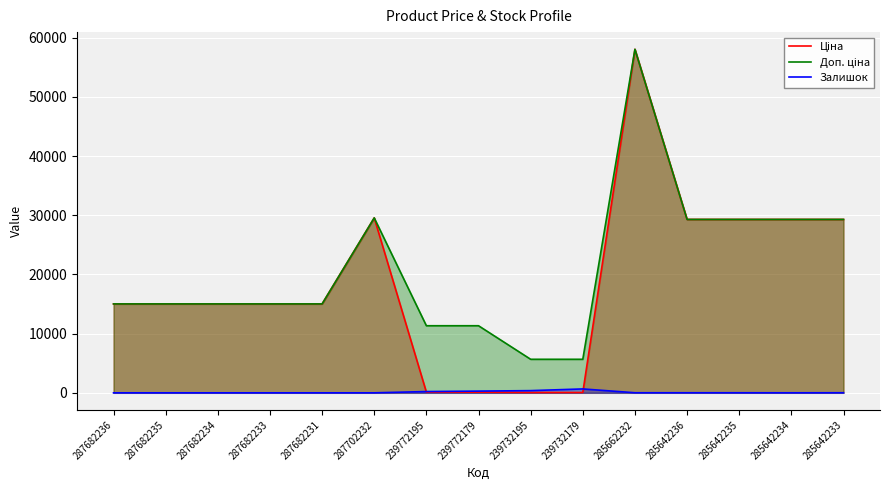

Which series has the largest total across all categories?

Доп. ціна